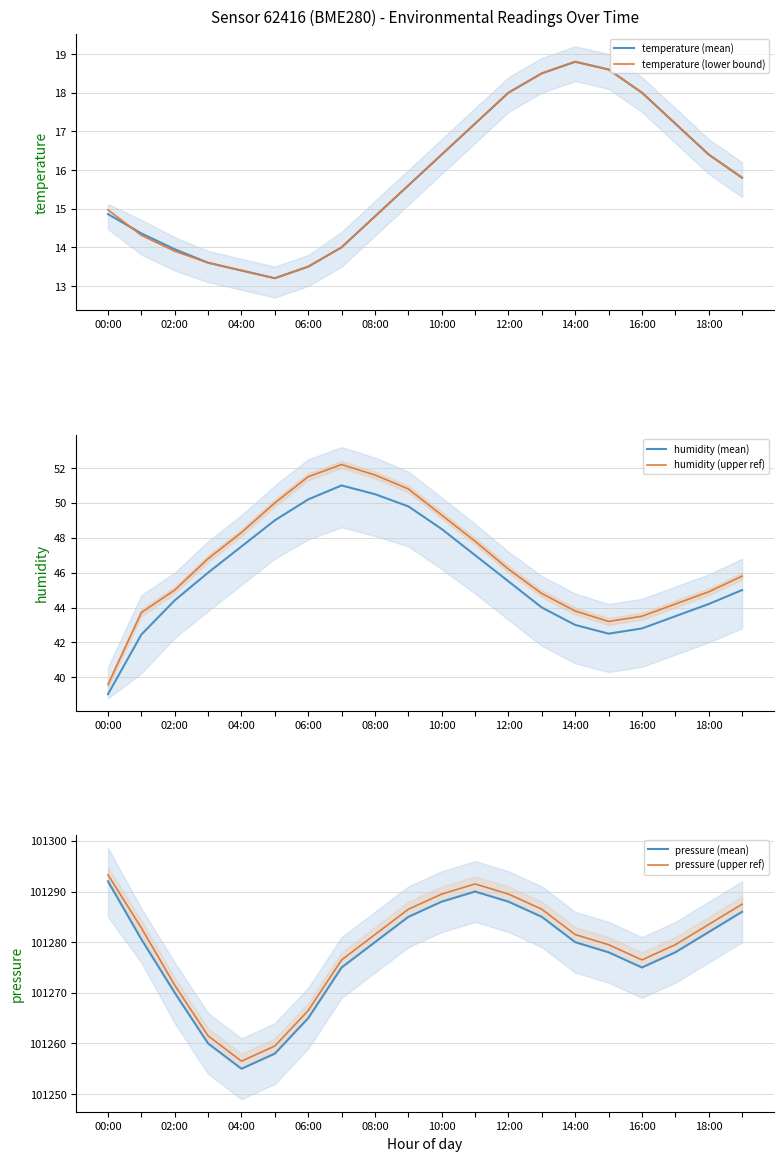

What value does the humidity (mean) series have at 04:00?

47.5